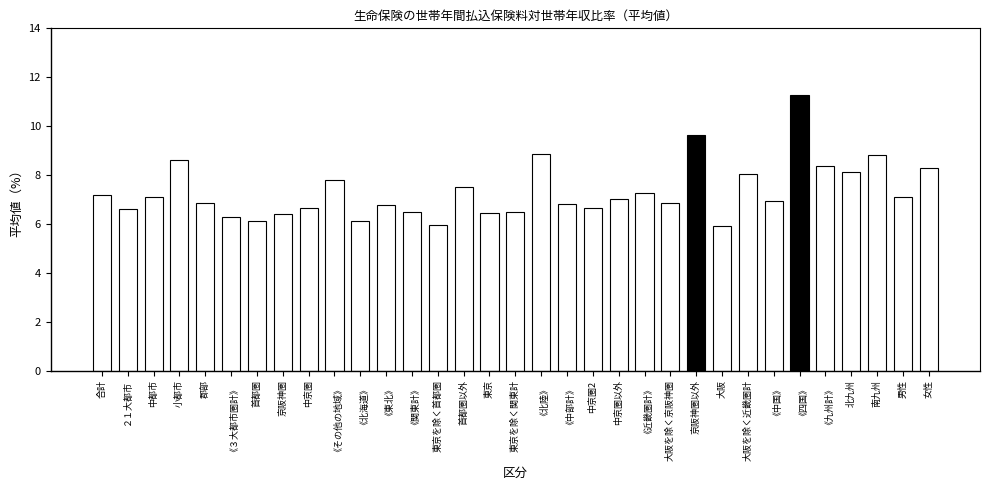

What is the sum of all values?

241.4